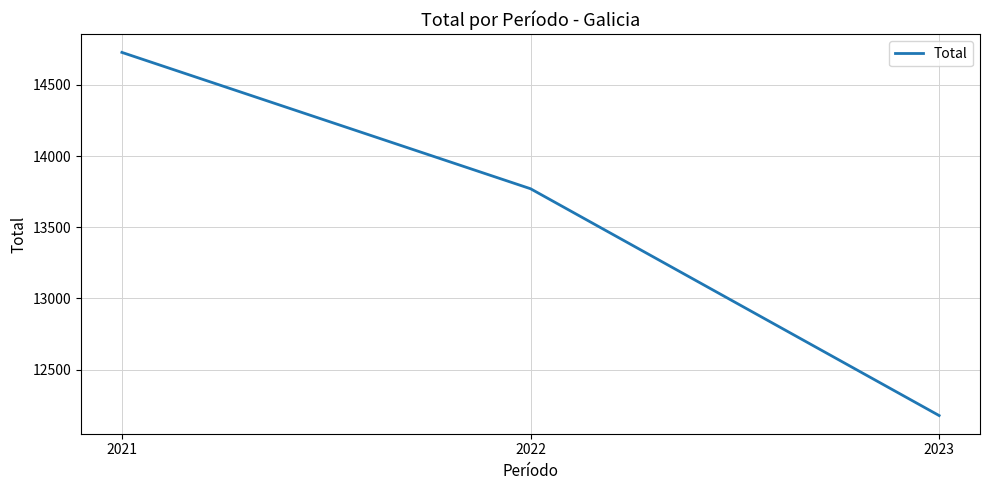

What is the ratio of the value at 2022 to the value at 2021?

0.9